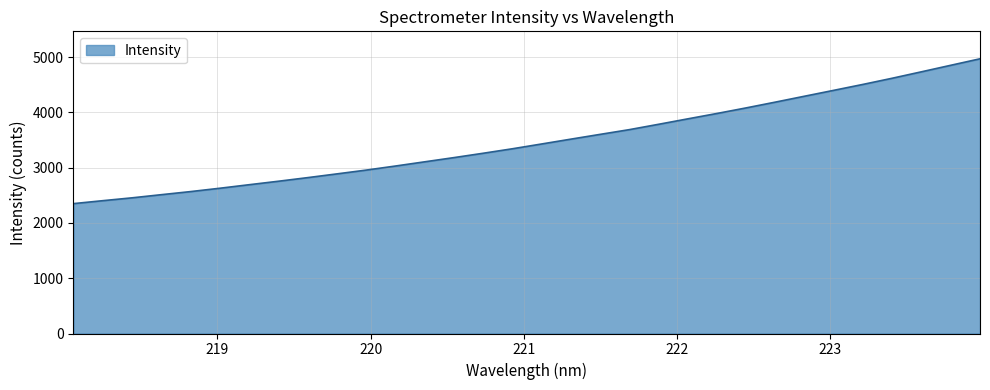

What is the difference between the maximum and minimum values?

2620.7